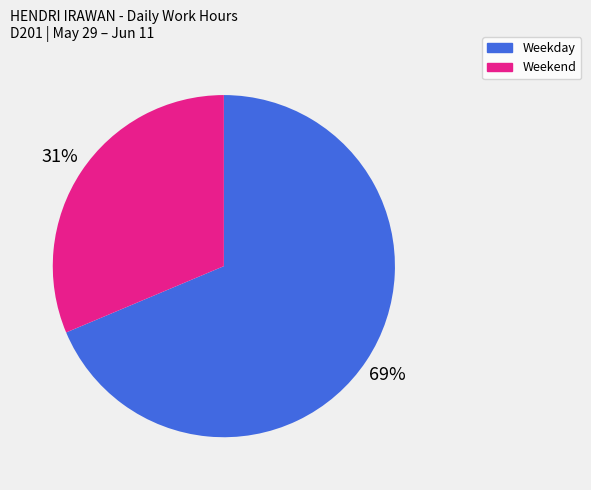

To the nearest percent, what percentage of the pie is Weekday?

69%